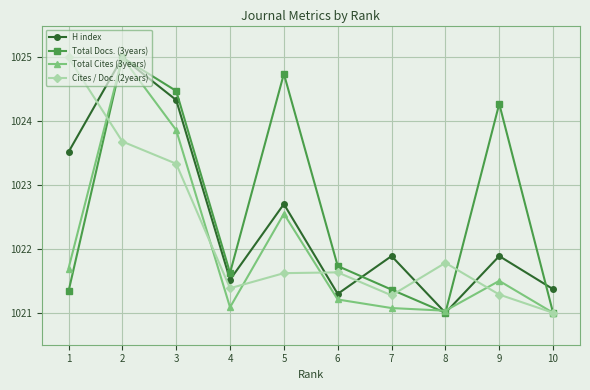

How many times do Cites / Doc. (2years) and H index cross each other?

5